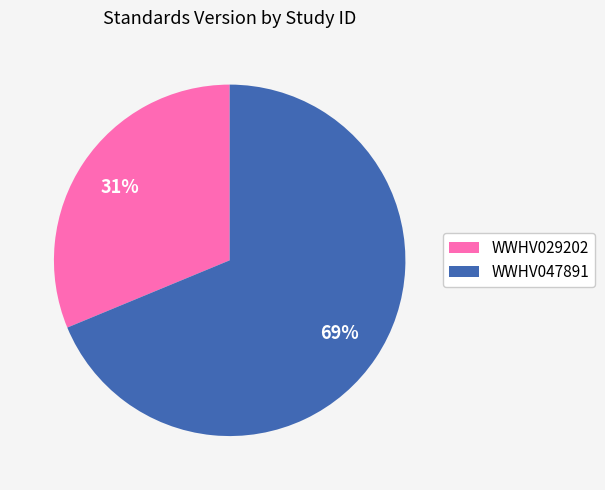

To the nearest percent, what portion does WWHV047891 represent?

69%